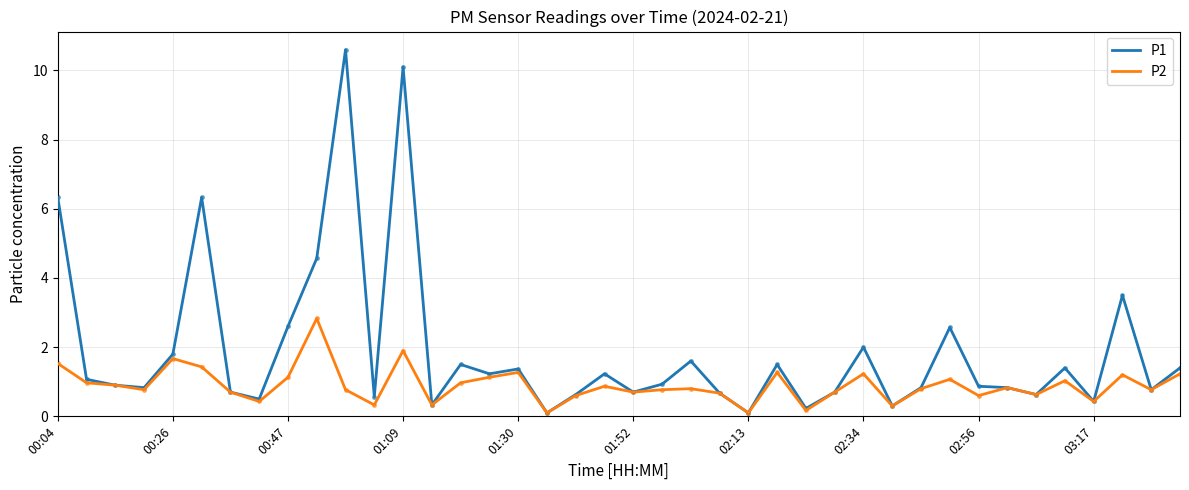

List the series in order of their overall mean, lowest first.

P2, P1